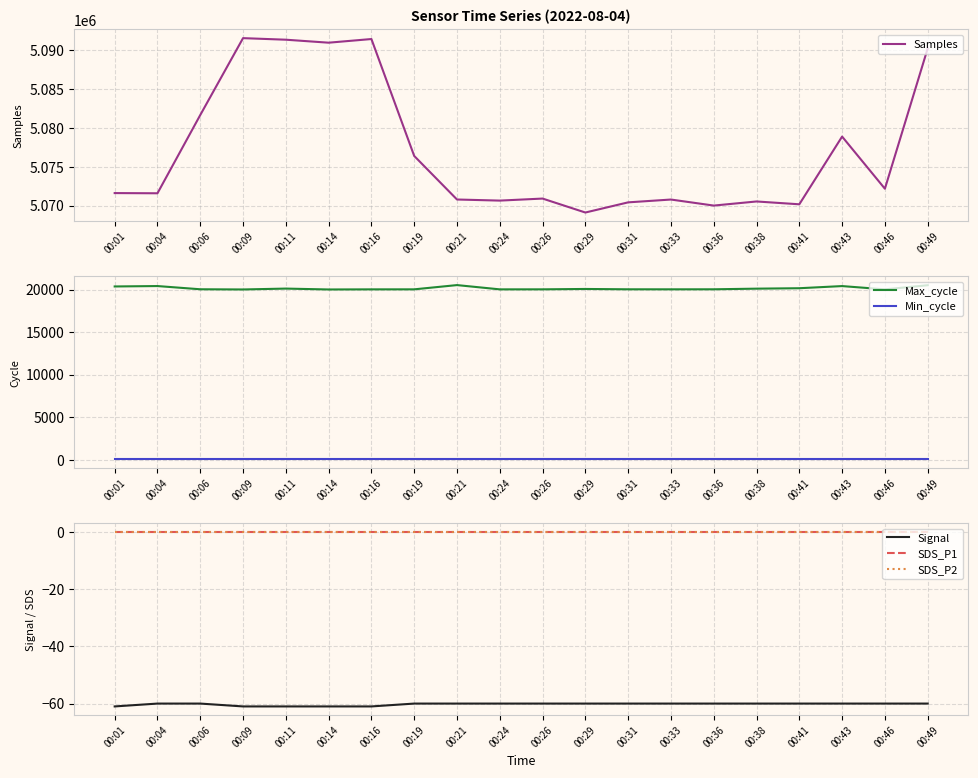

Reading right to left, extract all data points from this chart.

Samples: 5090241	5072177	5078892	5070171	5070535	5070007	5070784	5070421	5069111	5070909	5070647	5070788	5076397	5091456	5090985	5091369	5091571	5081668	5071590	5071615
Max_cycle: 20512	20024	20410	20158	20107	20032	20028	20031	20071	20027	20024	20526	20027	20024	20011	20115	20012	20035	20413	20365
Min_cycle: 28	28	28	28	28	28	28	28	28	28	28	28	28	28	28	28	28	28	28	28
Signal: -60	-60	-60	-60	-60	-60	-60	-60	-60	-60	-60	-60	-60	-61	-61	-61	-61	-60	-60	-61
SDS_P1: 0	0	0	0	0	0	0	0	0	0	0	0	0	0	0	0	0	0	0	0
SDS_P2: 0	0	0	0	0	0	0	0	0	0	0	0	0	0	0	0	0	0	0	0